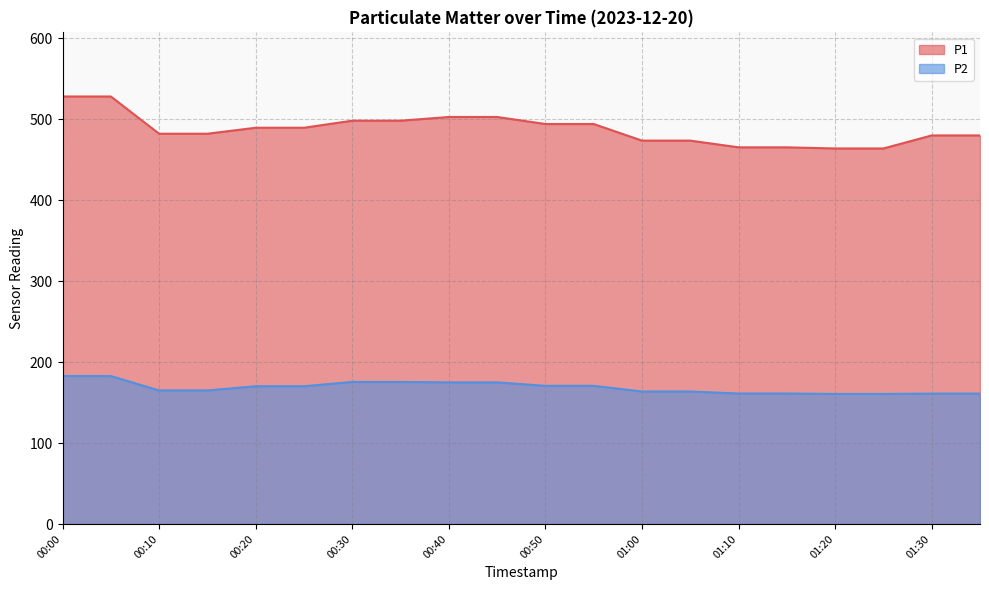

Rank the categories by P1 value from highest to lowest.

00:00, 00:05, 00:40, 00:45, 00:30, 00:35, 00:50, 00:55, 00:20, 00:25, 00:10, 00:15, 01:30, 01:35, 01:00, 01:05, 01:10, 01:15, 01:20, 01:25